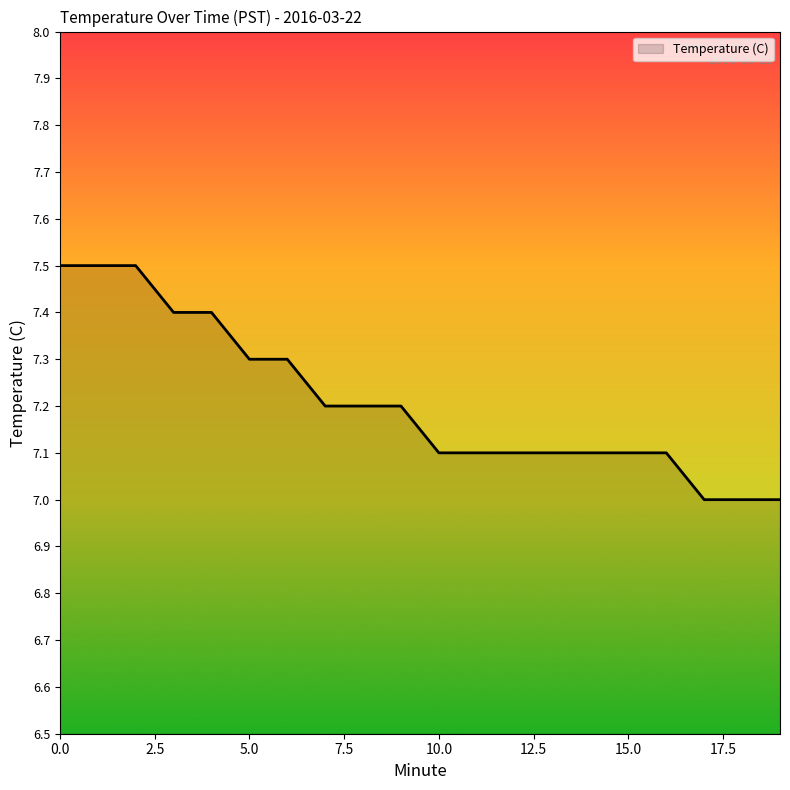

What is the greatest value displayed?

7.5